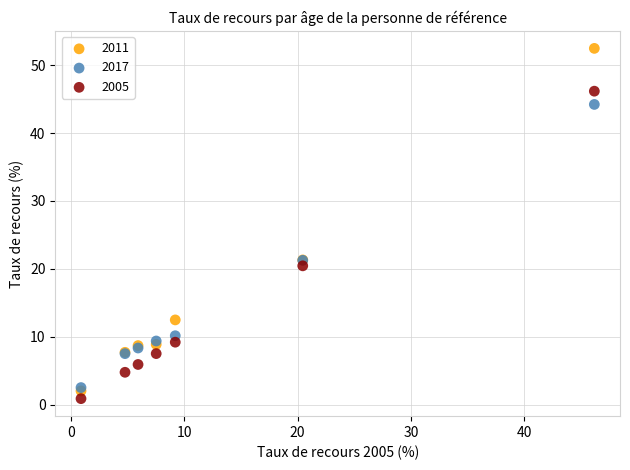

Which series reaches the maximum Y coordinate?

2011